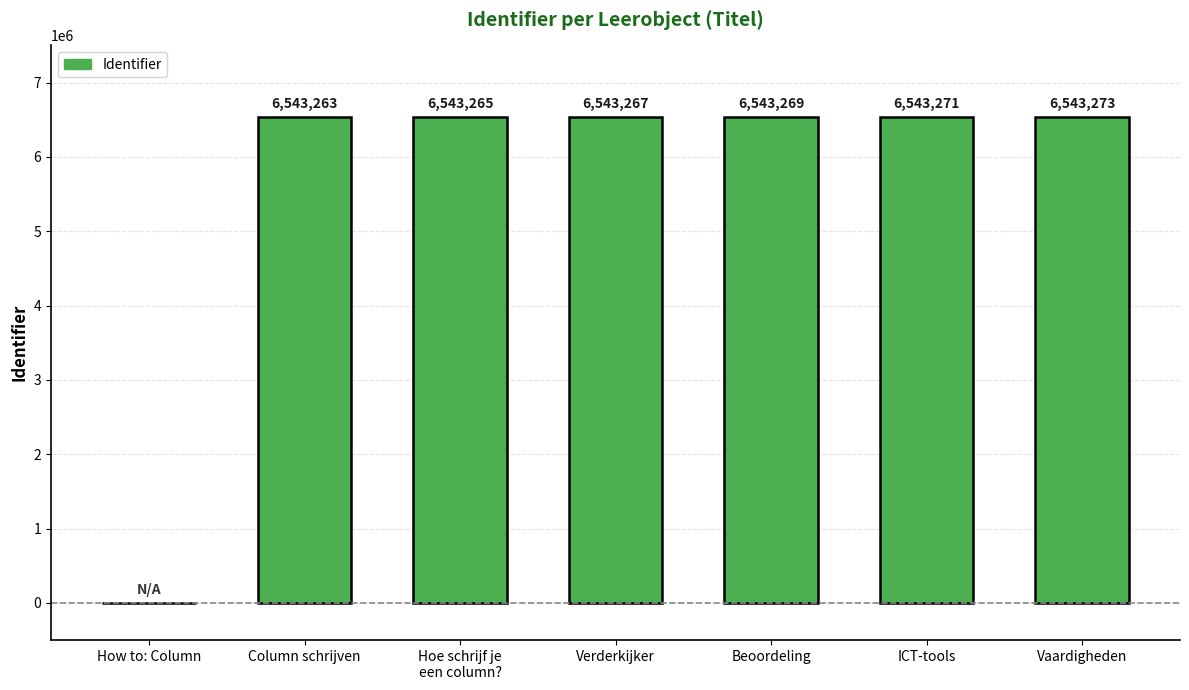

Count the number of data series in this chart.

1